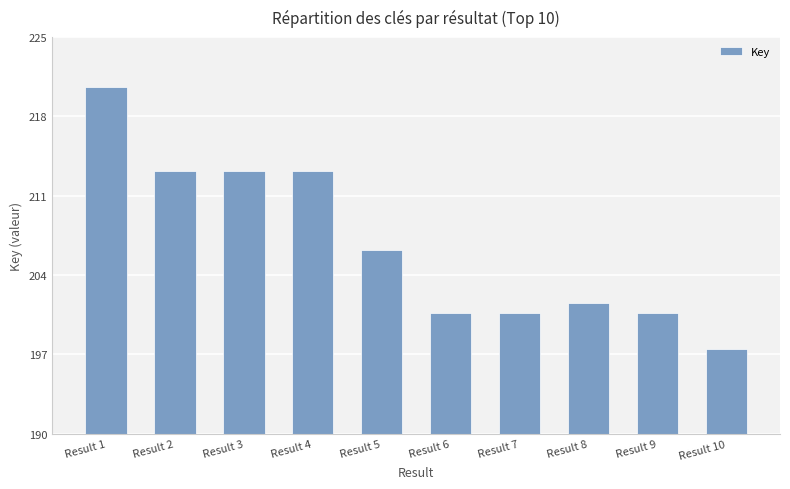

Rank the categories by value from lowest to highest.

Result 10, Result 9, Result 7, Result 6, Result 8, Result 5, Result 4, Result 2, Result 3, Result 1